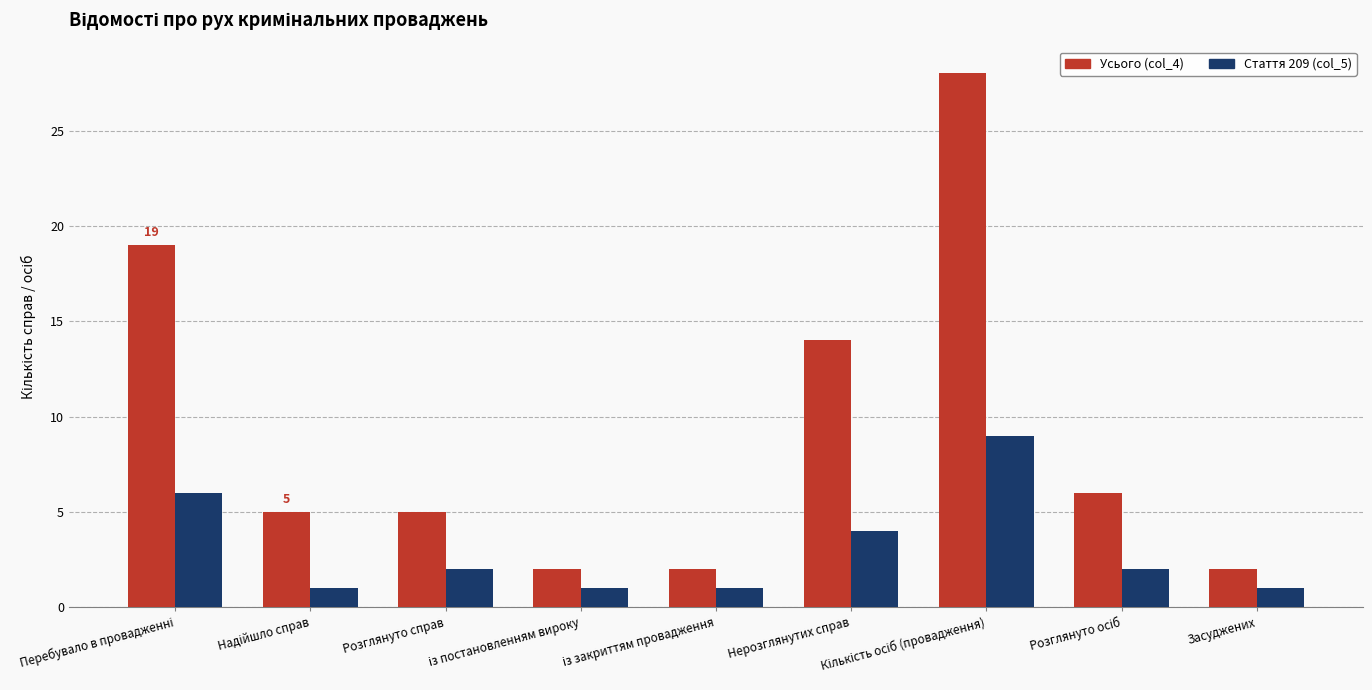

What is the minimum value for Усього (col_4)?

2